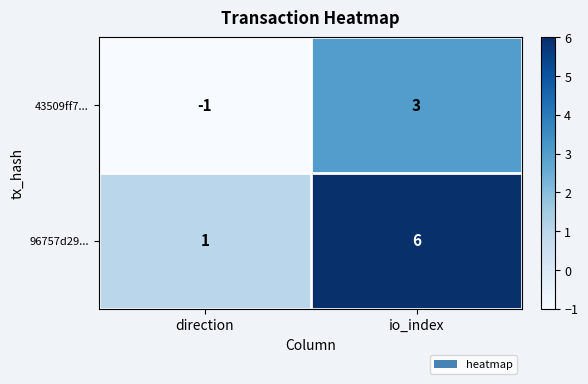

Where is 43509ff7... nearest to the value 1?

direction